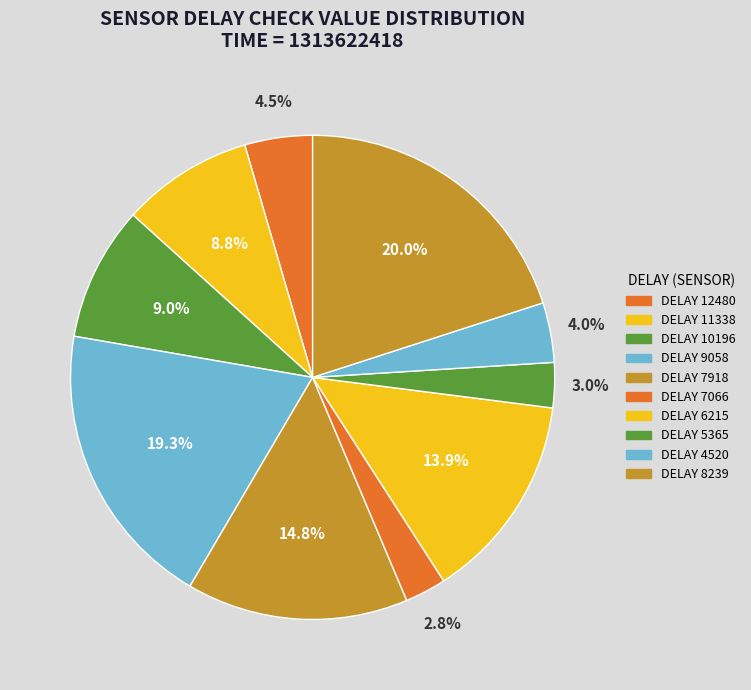

To the nearest percent, what is the difference between the largest and smallest slice percentages?

17%